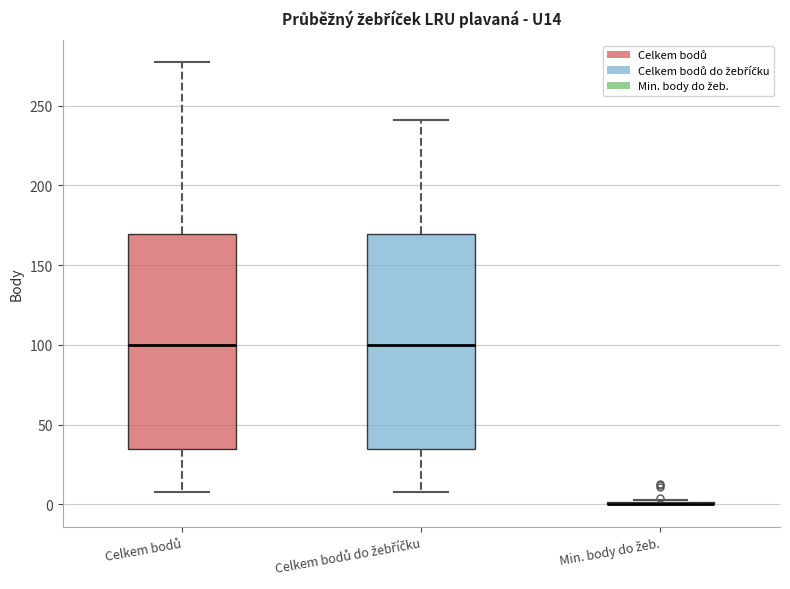

Reading left to right, read every box against the y-axis: the position of its median line, the range the box covers, and the ends of its whiskers. The values are not printed on the chart, so give them approximately, as read against the axis.

Celkem bodů: median 100, box 35 to 170, whiskers 10 to 275
Celkem bodů do žebříčku: median 100, box 35 to 170, whiskers 10 to 240
Min. body do žeb.: box collapsed to a line at 0, whiskers 0 to 5